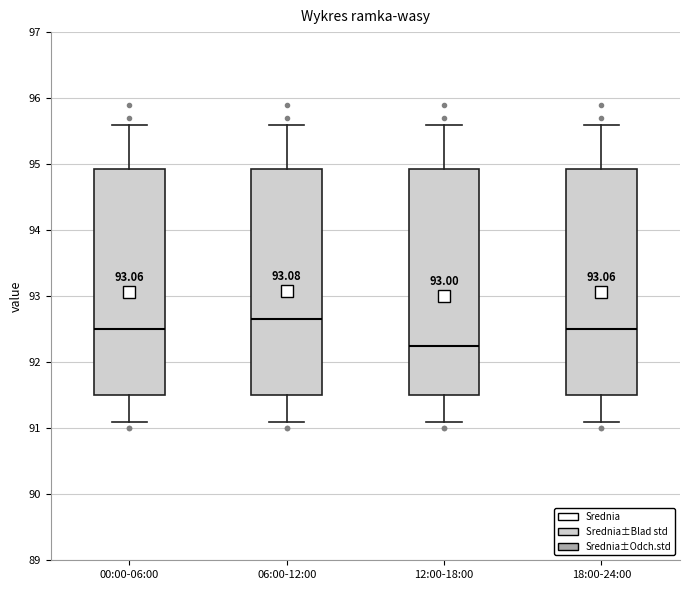

Reading left to right, transcribe this box plot: for each box, give where its median line is, the range the box spans, and where its two whiskers end, as read against the y-axis. The values are not printed on the chart, so give them approximately, as read against the axis.

00:00-06:00: median 92.5, box 91.5 to 94.9, whiskers 91.1 to 95.6
06:00-12:00: median 92.7, box 91.5 to 94.9, whiskers 91.1 to 95.6
12:00-18:00: median 92.3, box 91.5 to 94.9, whiskers 91.1 to 95.6
18:00-24:00: median 92.5, box 91.5 to 94.9, whiskers 91.1 to 95.6